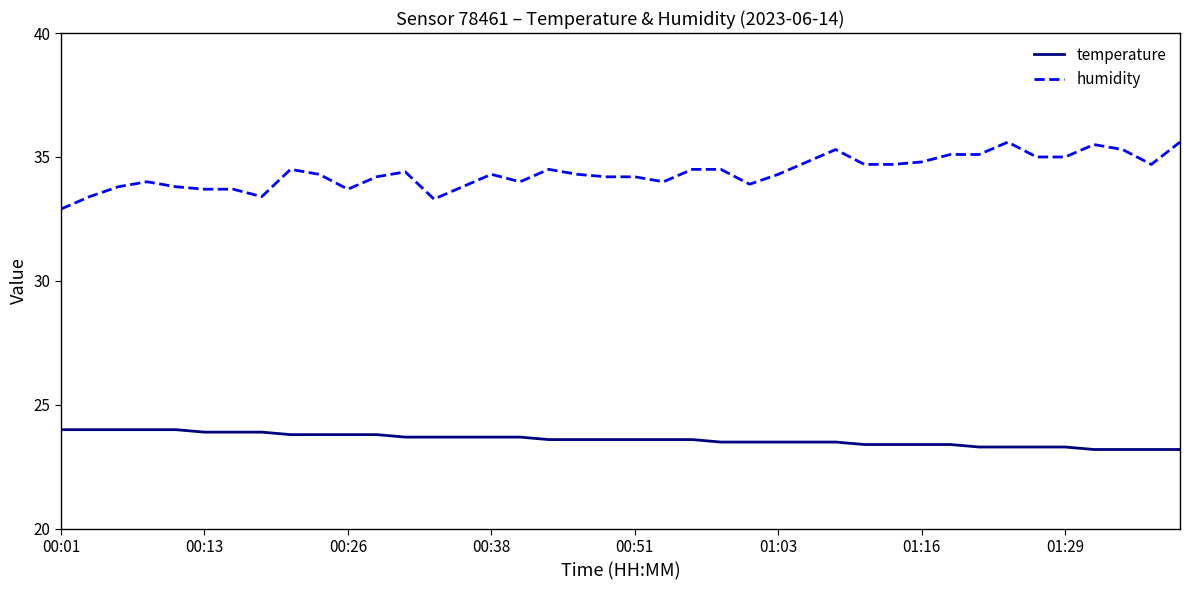

List the series in order of their overall mean, highest first.

humidity, temperature